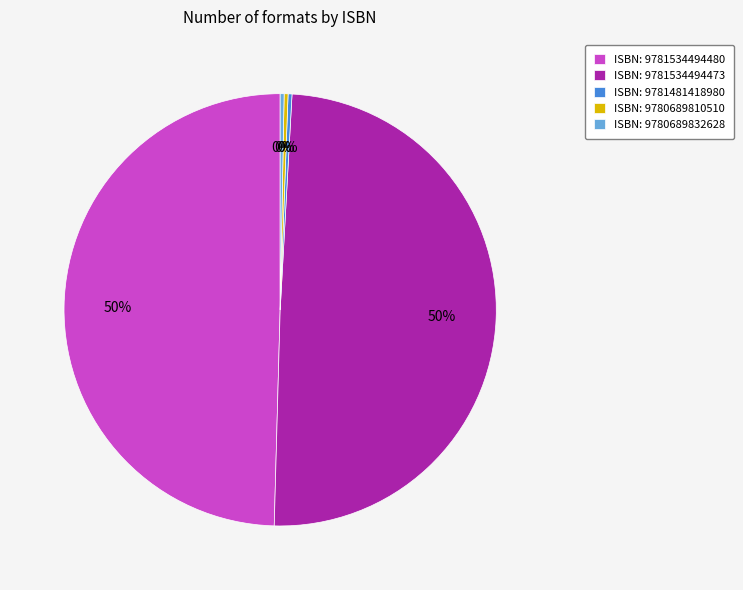

The ISBN: 9780689832628 slice represents 0% of the pie. True or false?

True